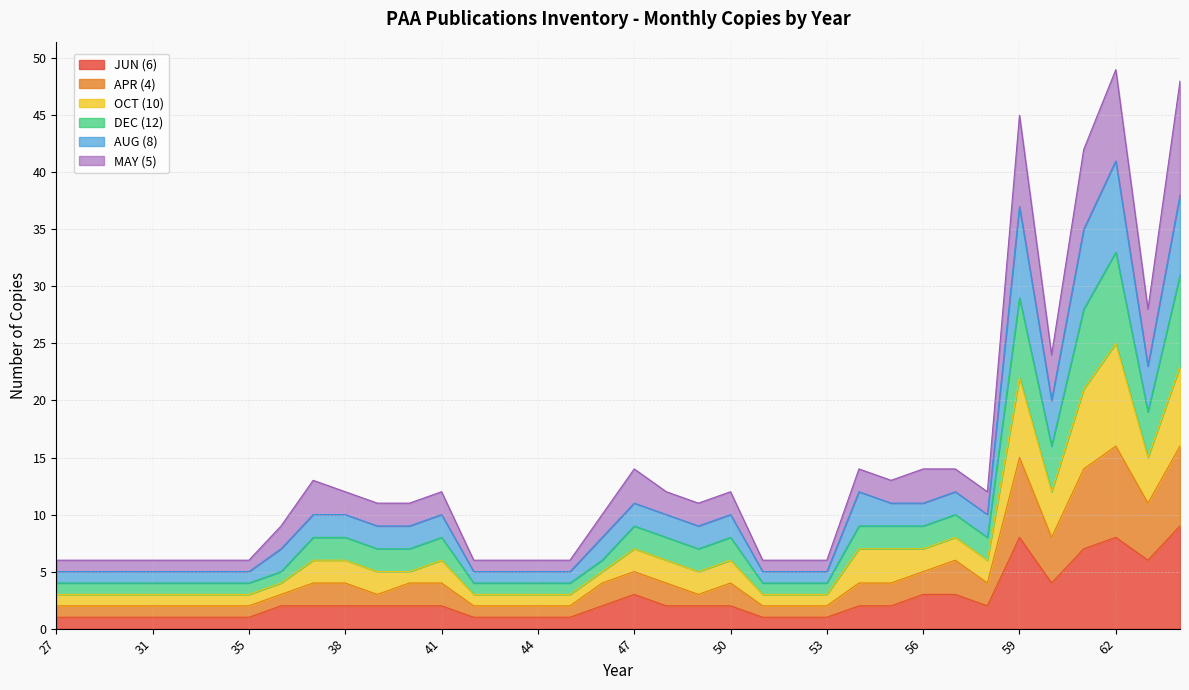

At which category does APR (4) reach its first local valley?

39